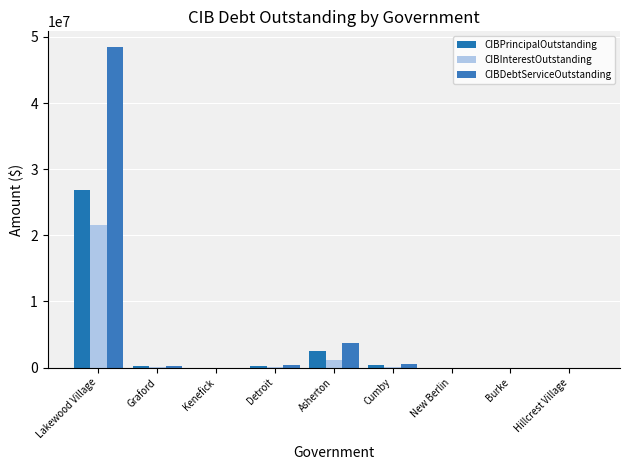

What are all the series names shown in the legend?

CIBPrincipalOutstanding, CIBInterestOutstanding, CIBDebtServiceOutstanding